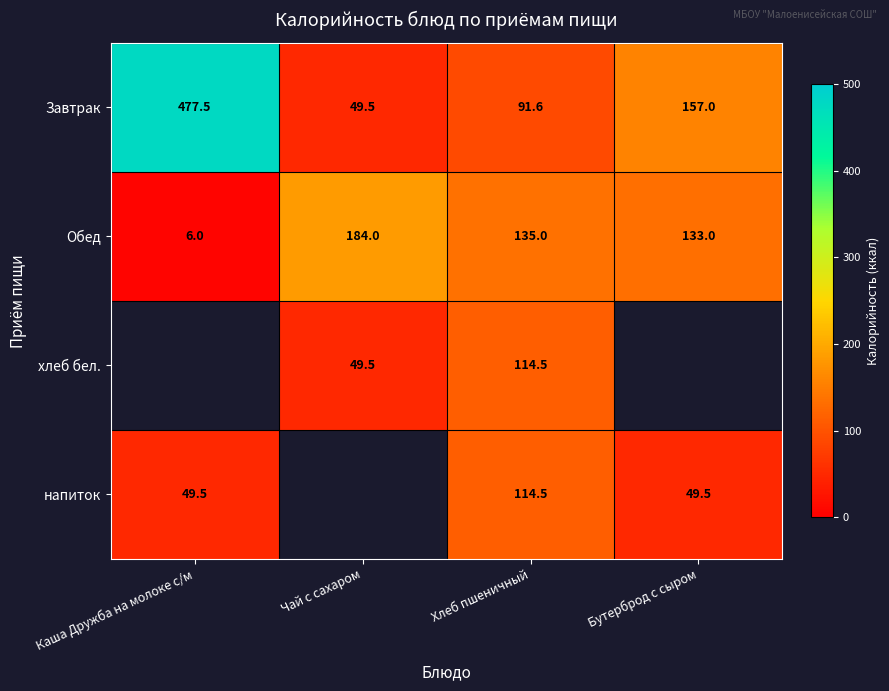

What is the minimum value for Обед?

6.0